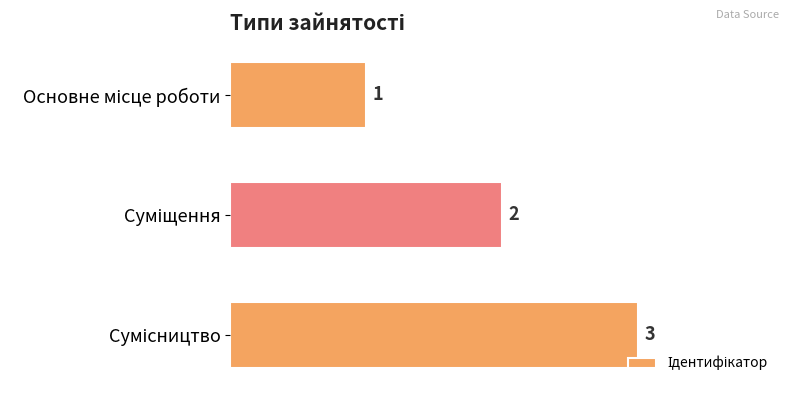

What is the sum of all values?

6